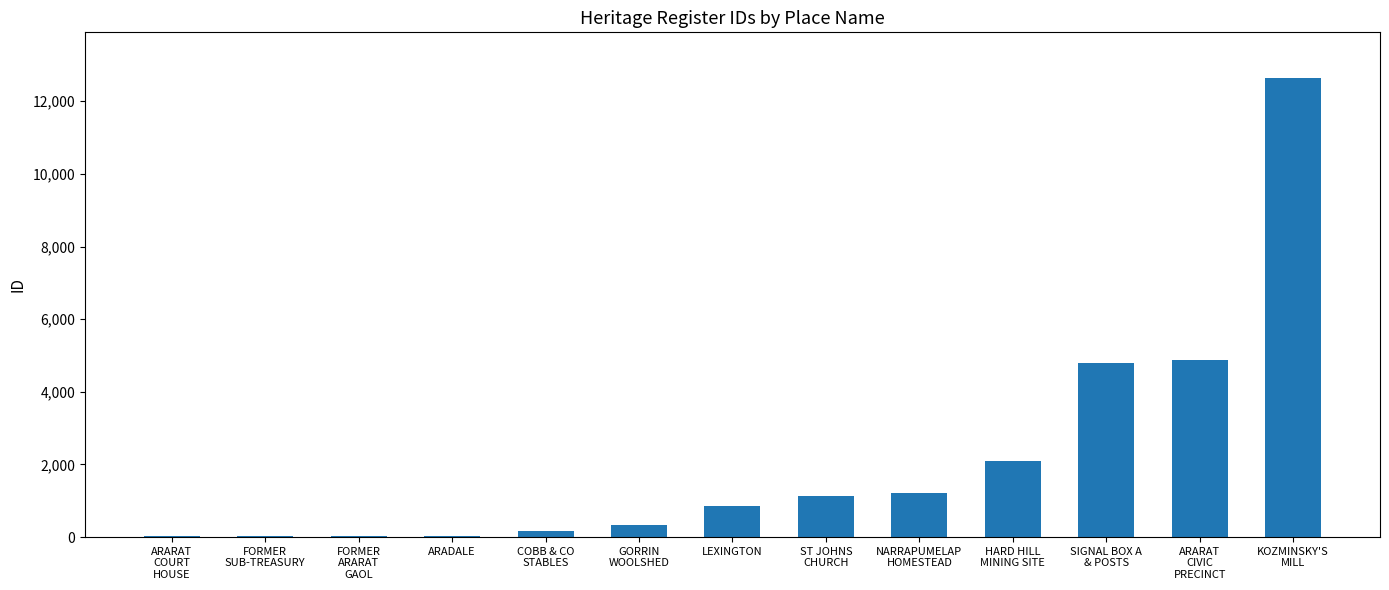

What is the change in value from ARADALE to COBB & CO
STABLES?

+148